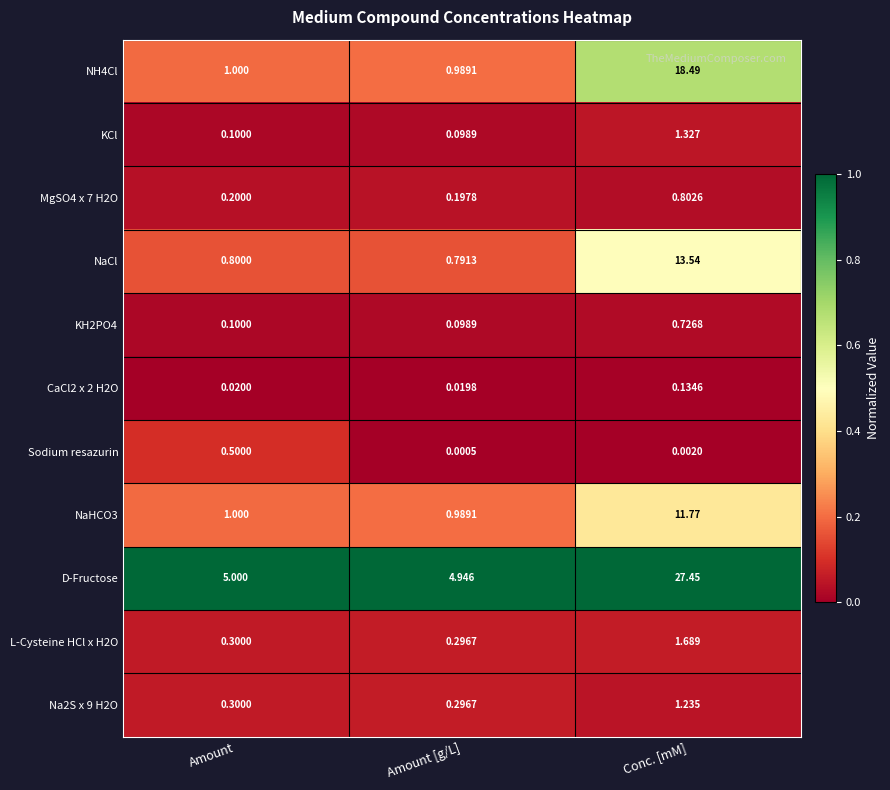

At which label is NaHCO3 closest to 6?

Amount